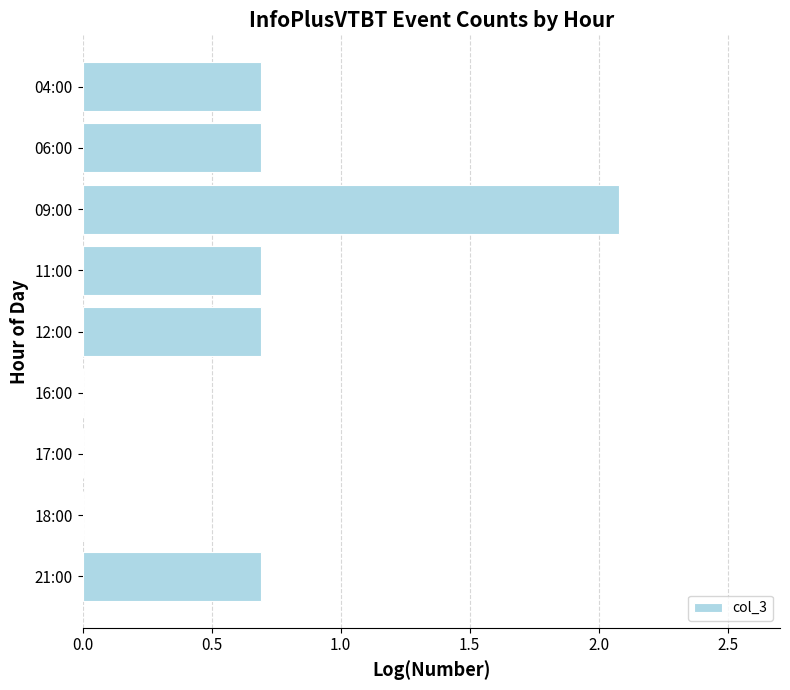

What is the greatest value displayed?

2.1